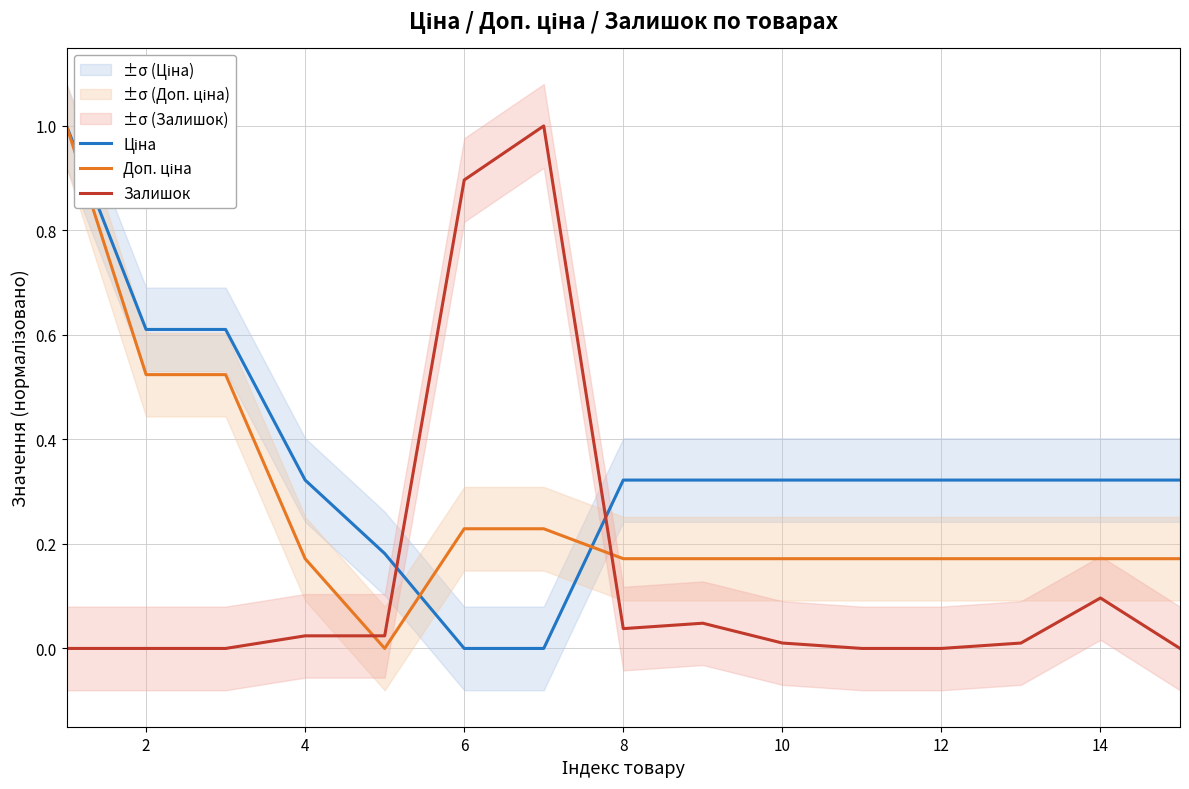

Count the number of categories in the chart.

15